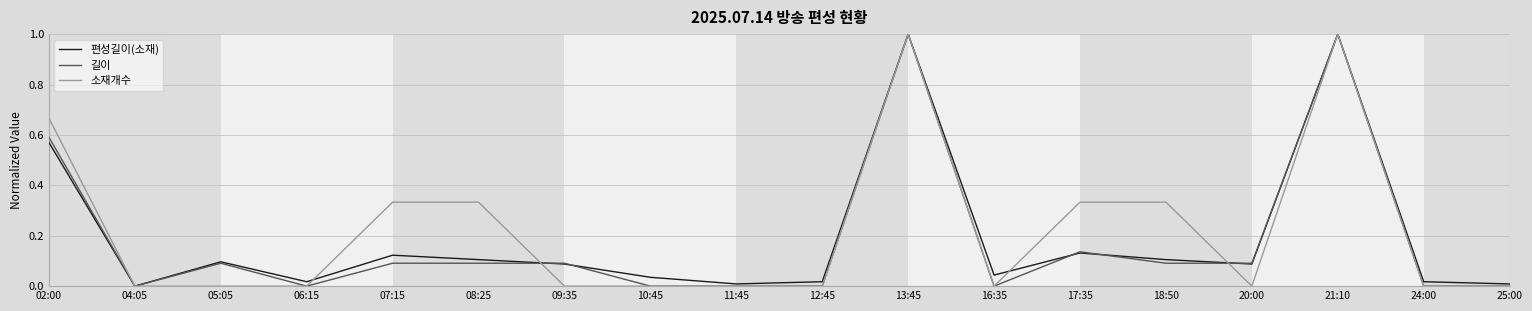

What is the average value of the 소재개수 series?

0.2